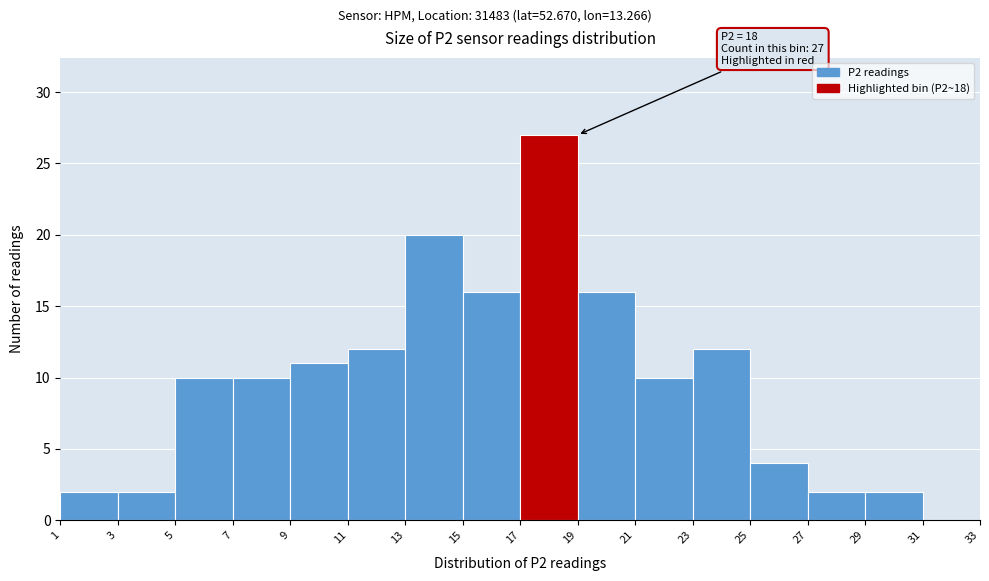

Which range on the x-axis has the tallest bar?

17 to 19